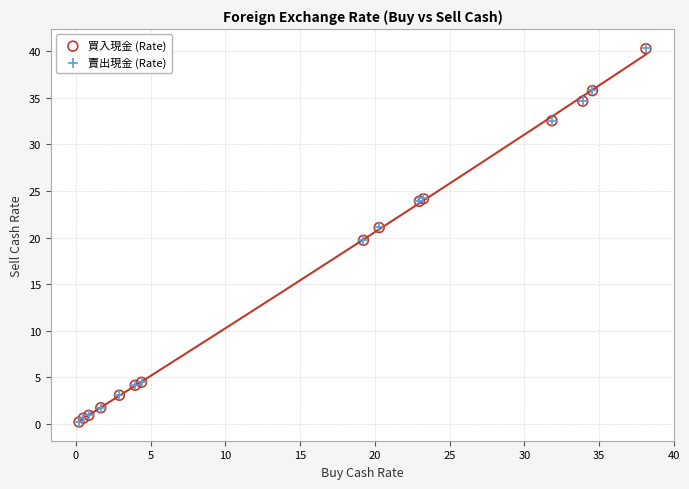

What are all the series names shown in the legend?

買入現金 (Rate), 賣出現金 (Rate)